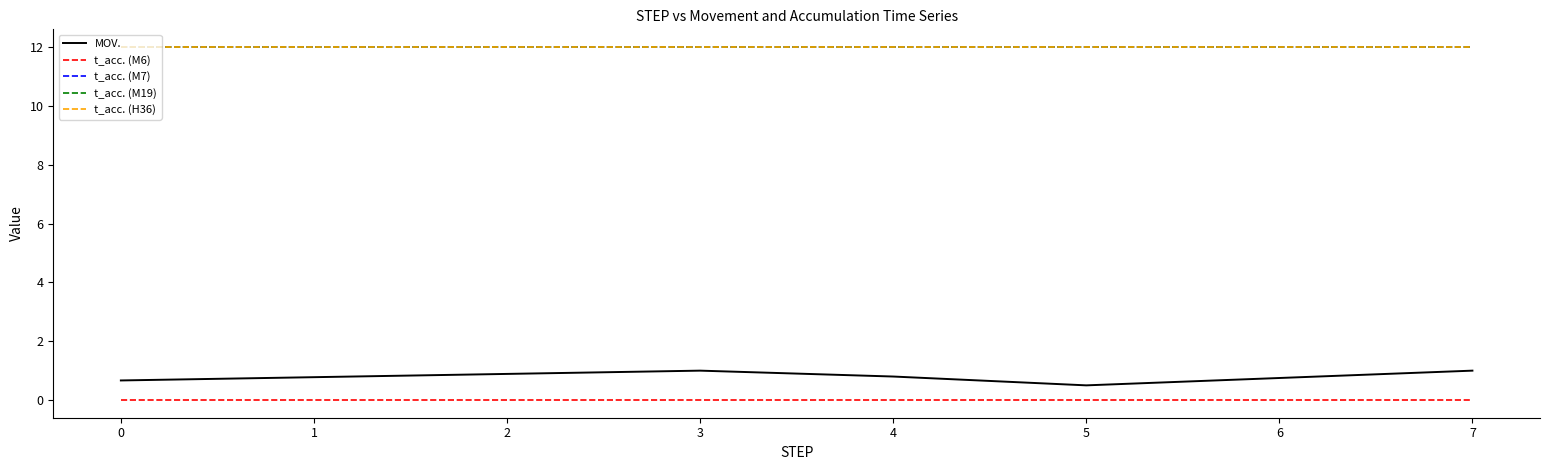

What is the maximum value for t_acc. (M19)?

12.0